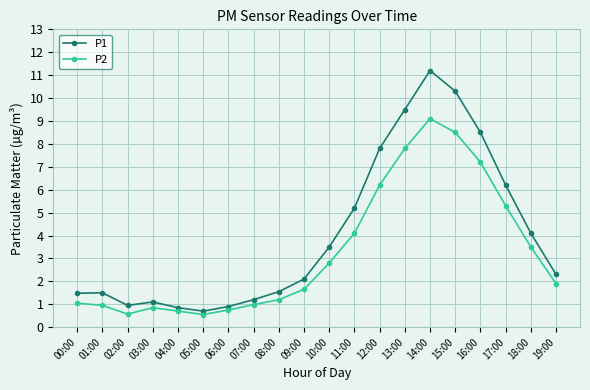

The value of P1 at 17:00 is 6.2. True or false?

True